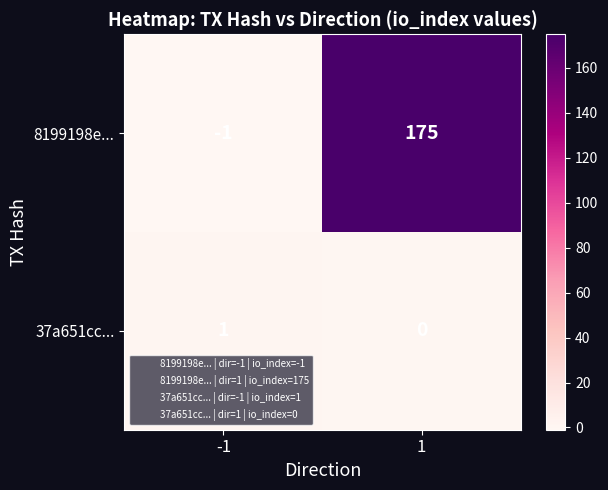

What is the sum of all 8199198e... values?

174